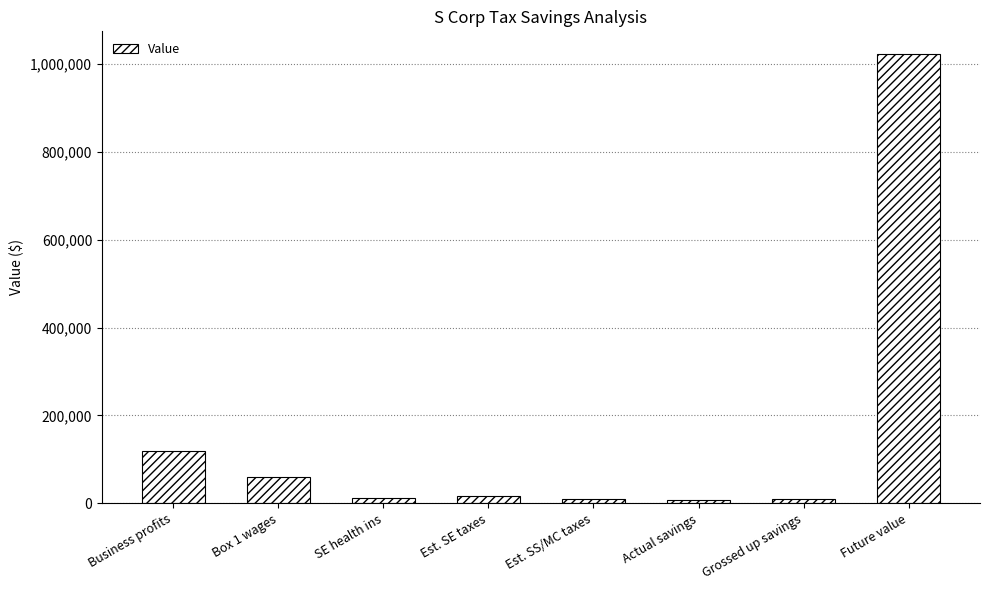

Is it true that the value at Box 1 wages is 60000.0?

True